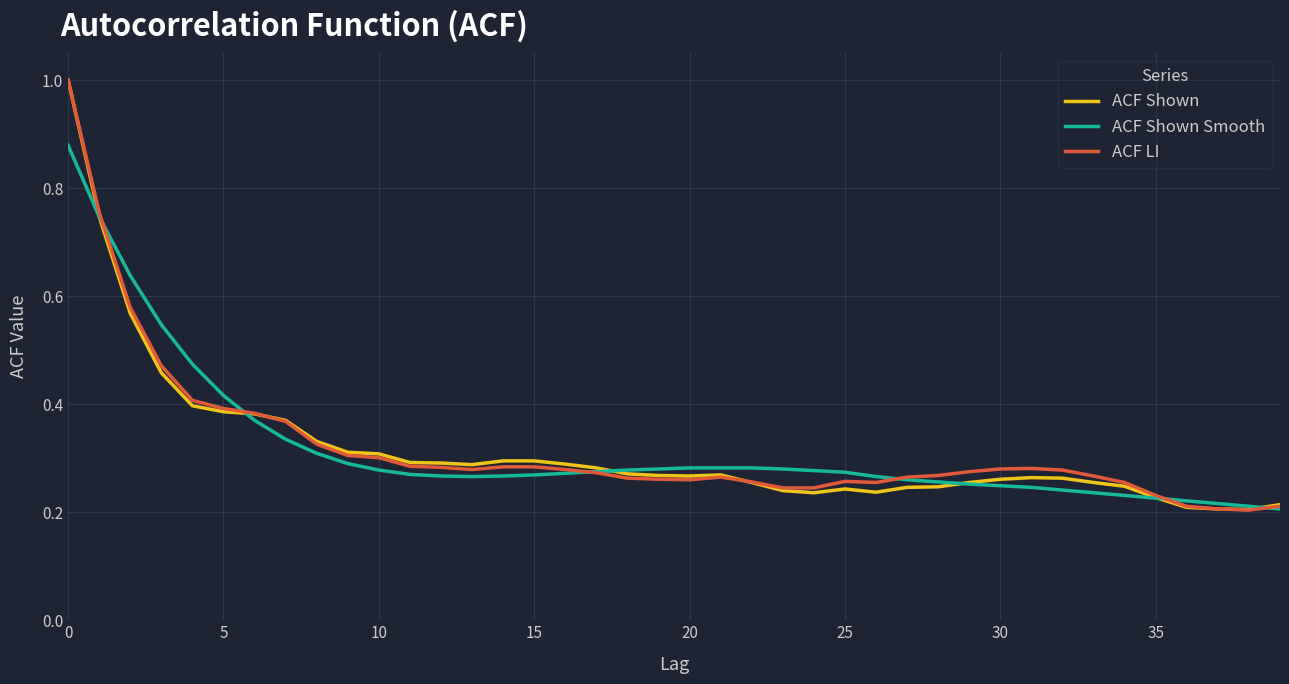

What is the greatest value displayed?

1.0